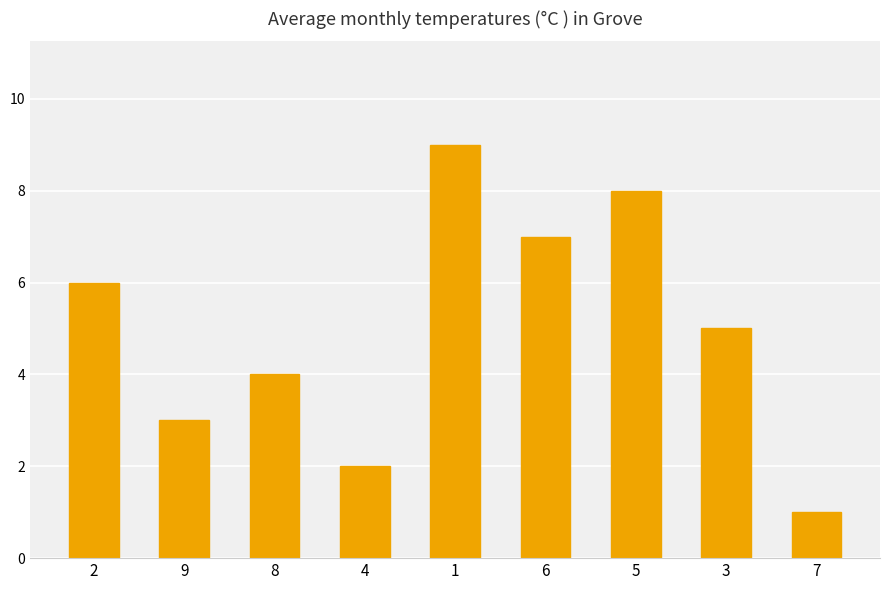

Reading right to left, transcribe all the data shown in this chart.

1	5	8	7	9	2	4	3	6